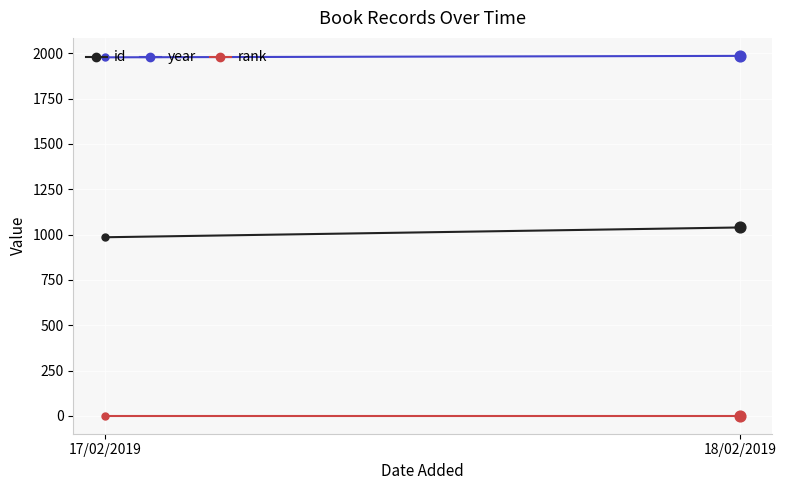

Which series contains the lowest Y value?

rank